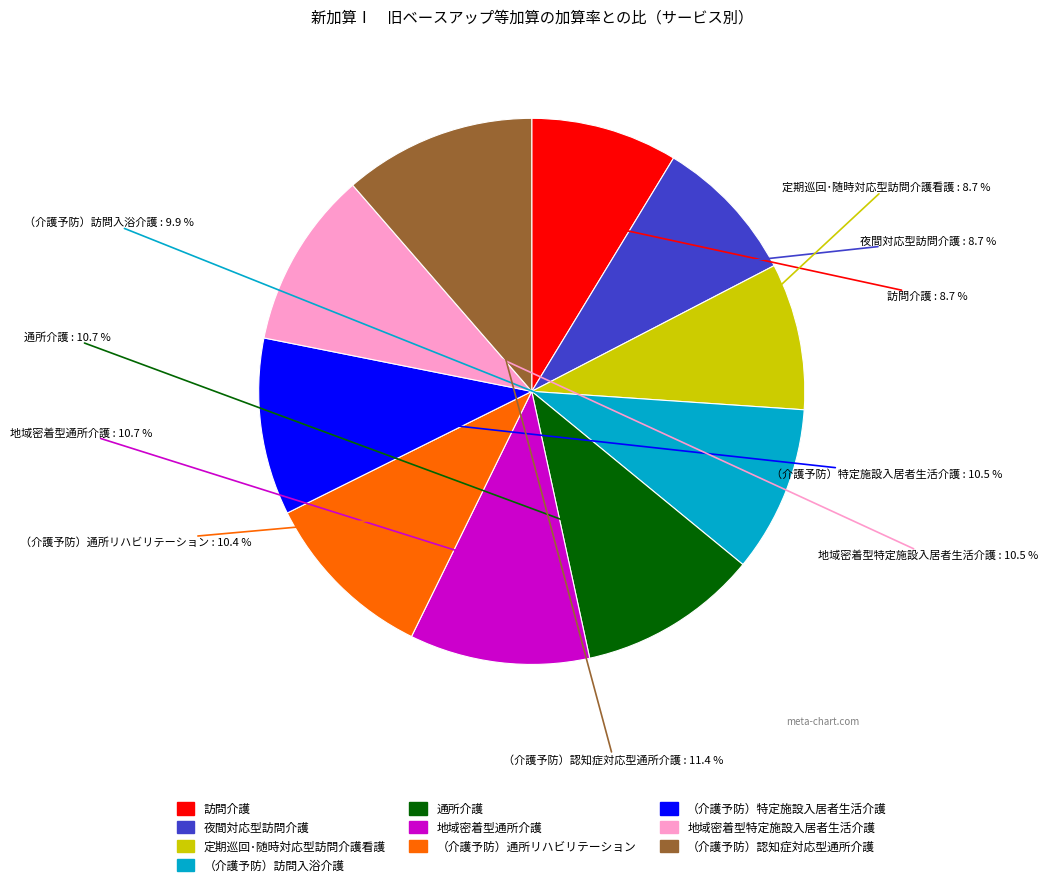

How many slices are in this pie chart?

10